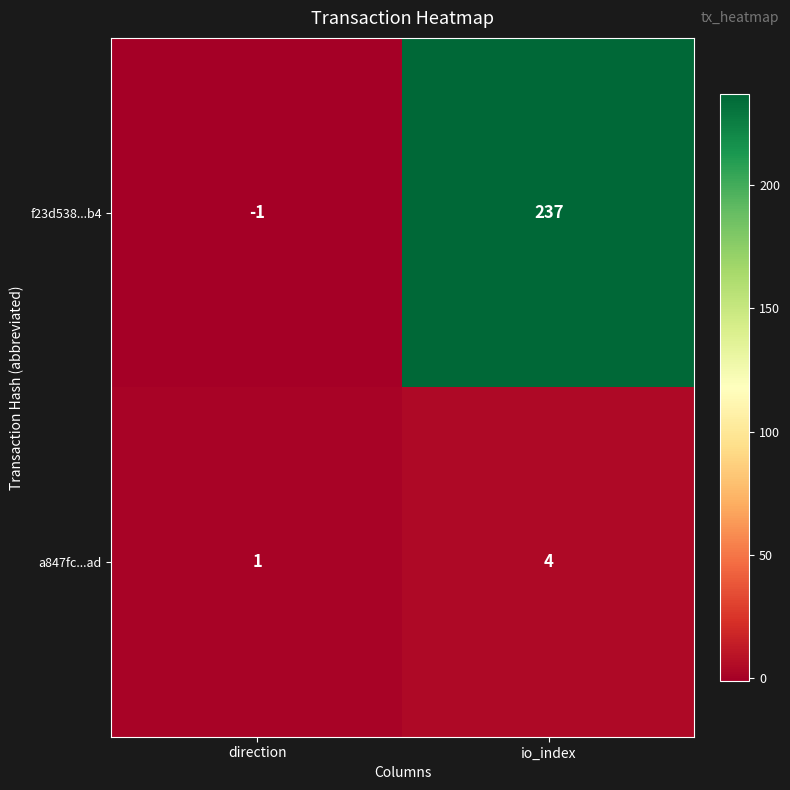

Reading left to right, list all the values displayed in this chart.

f23d538...b4: -1	237
a847fc...ad: 1	4